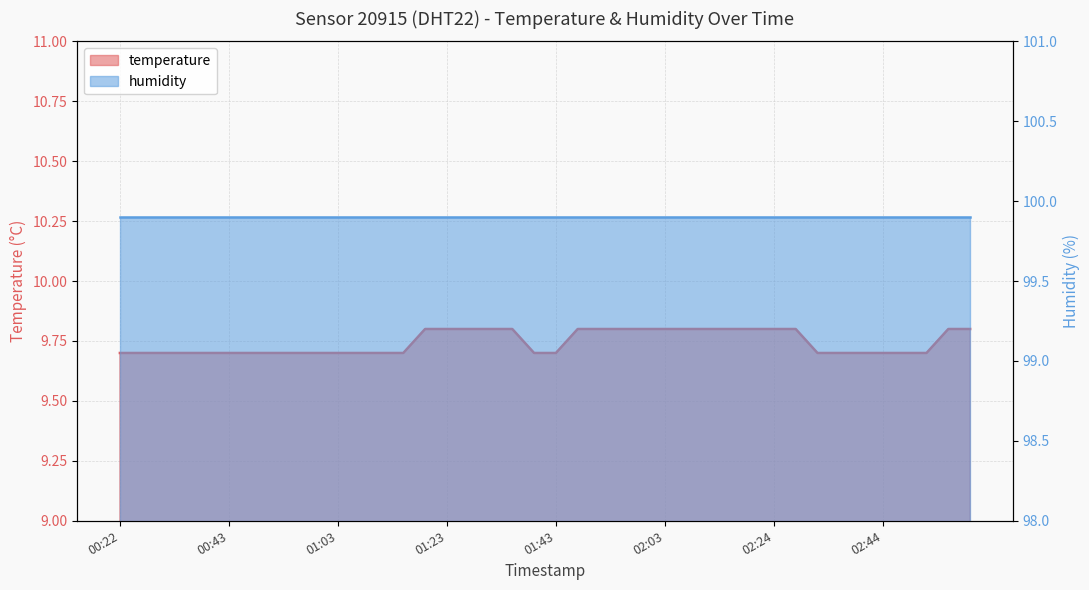

What position from the right is 02:48?

4